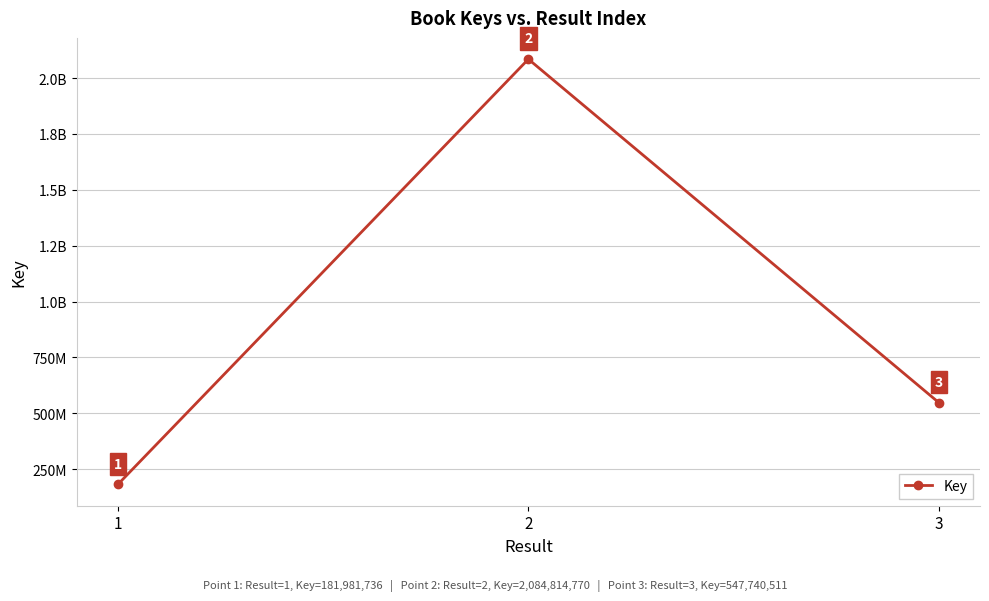

What is the difference between the values at 2 and 3?

1537074259